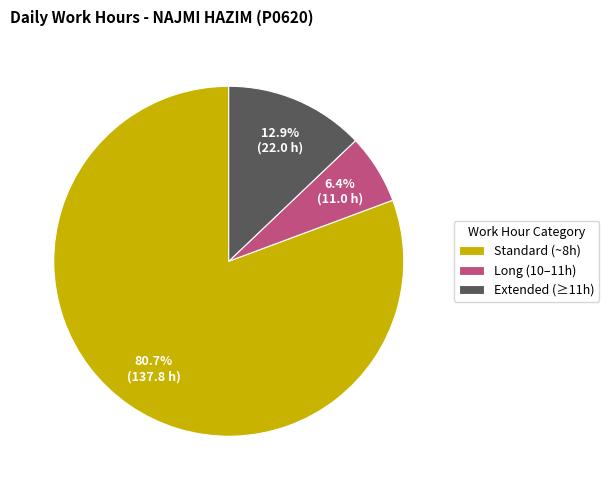

Rank the categories by value from lowest to highest.

Long (10–11h), Extended (≥11h), Standard (~8h)